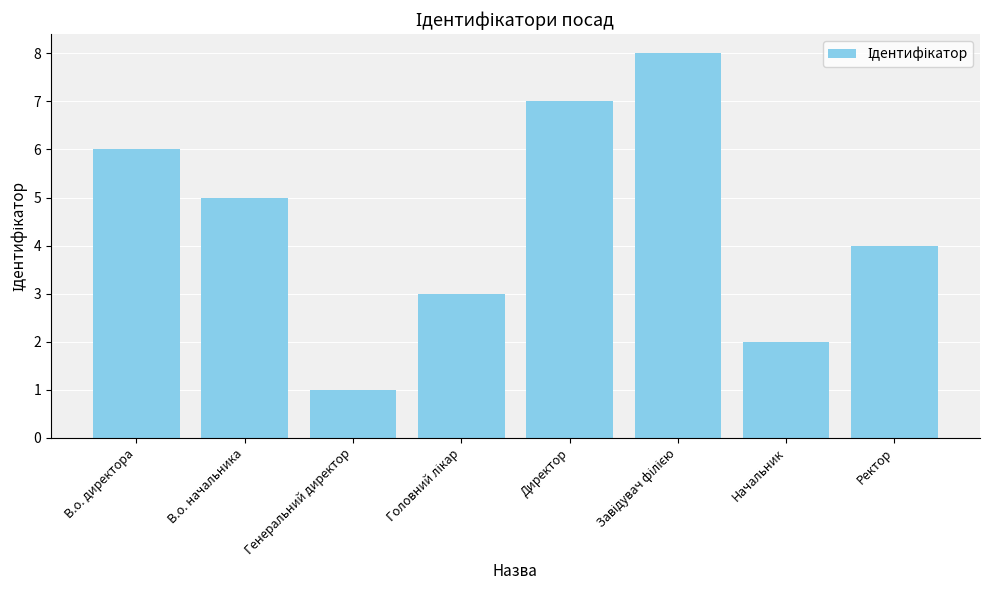

What is the sum of the values at Генеральний директор and В.о. директора?

7